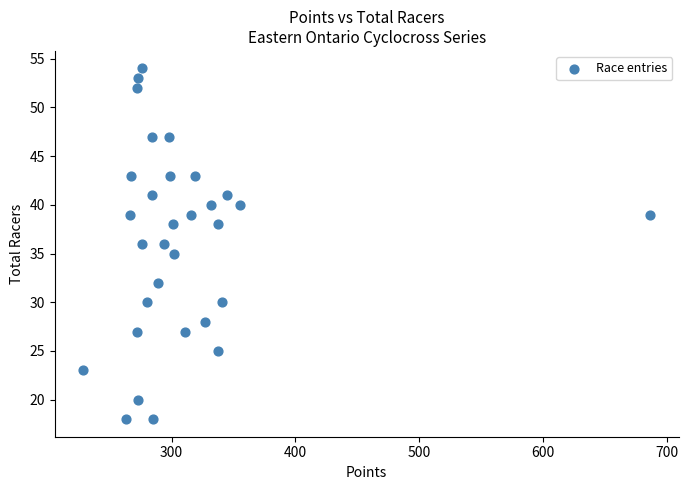

What is the range of Y values (max minus min)?

36